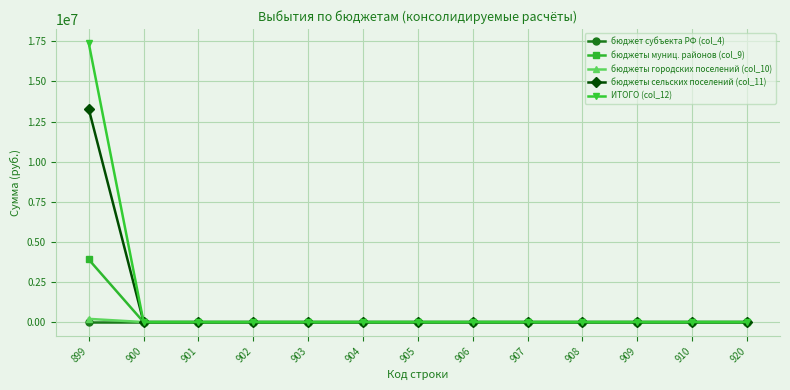

What is the maximum value shown in the chart?

17398561.5